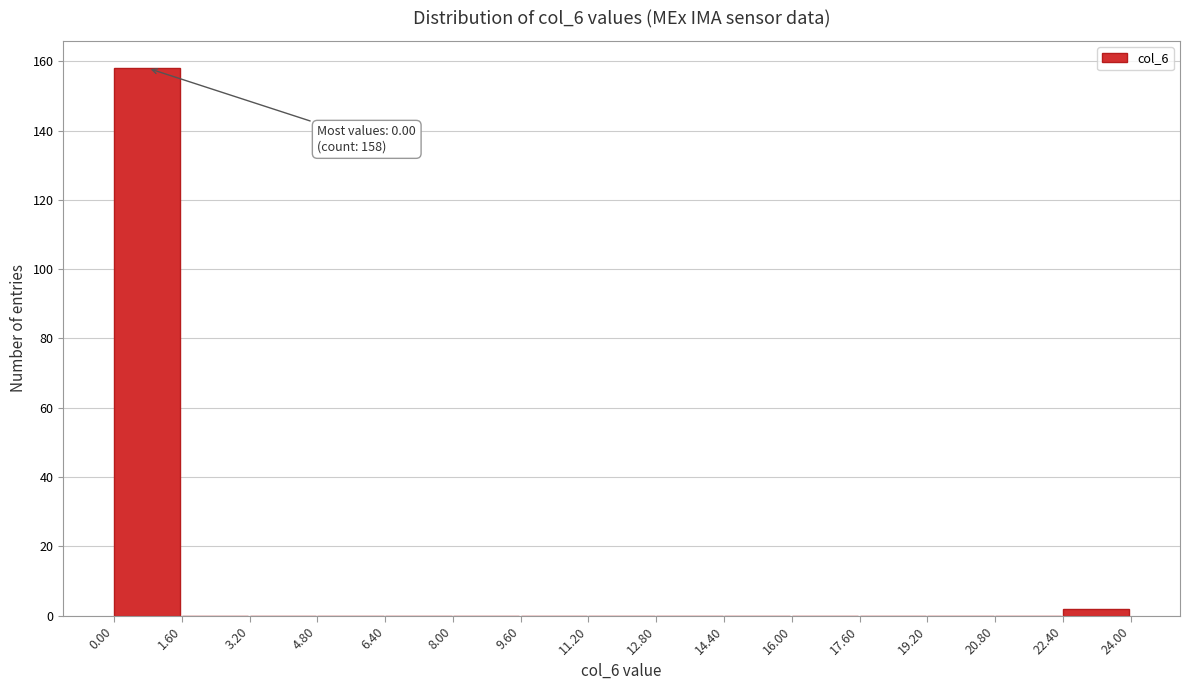

Over which range of the x-axis is the bar tallest?

0.00 to 1.60